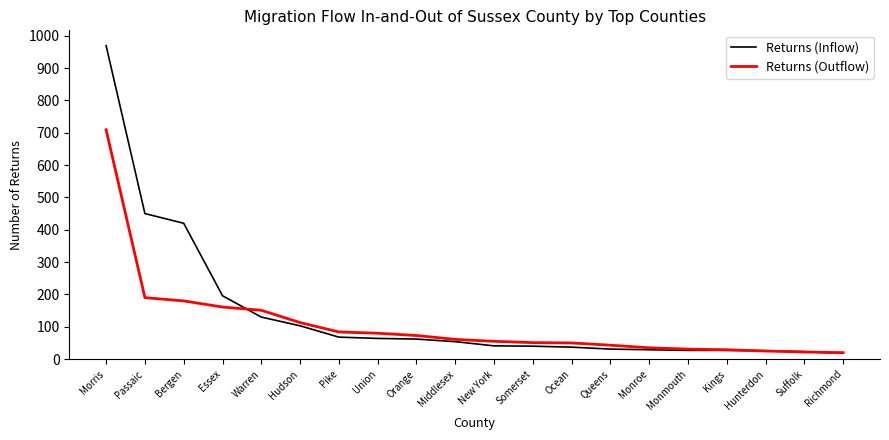

Where do Returns (Inflow) and Returns (Outflow) first cross each other?

Essex and Warren